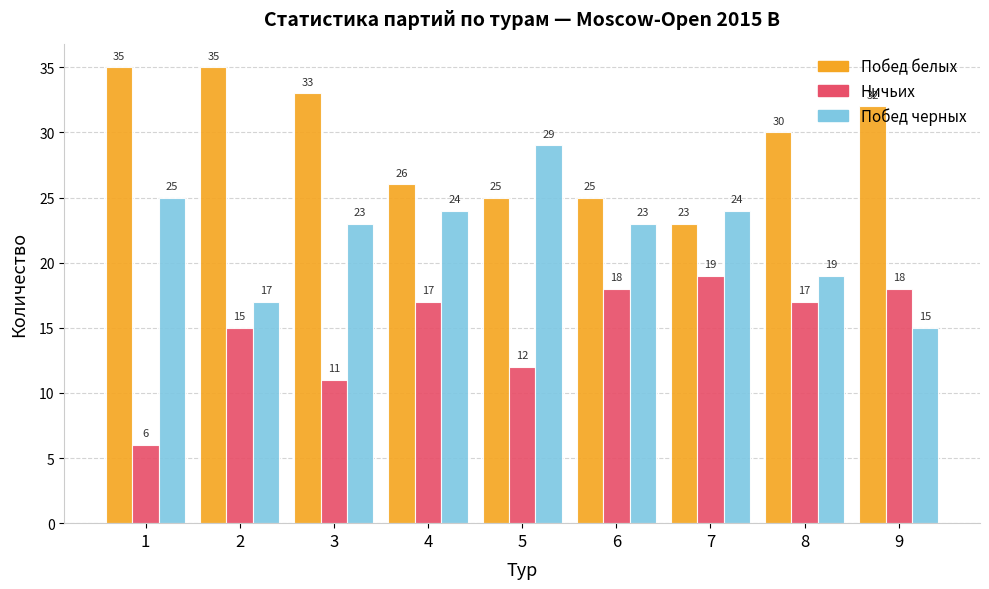

Is it true that Побед черных equals 15 at 9?

True